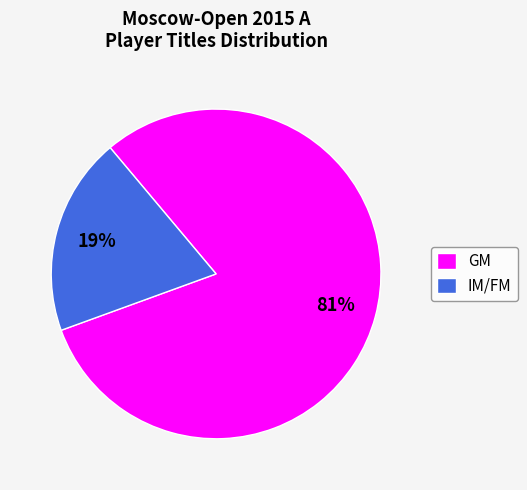

What percentage is the IM/FM slice, to the nearest percent?

19%